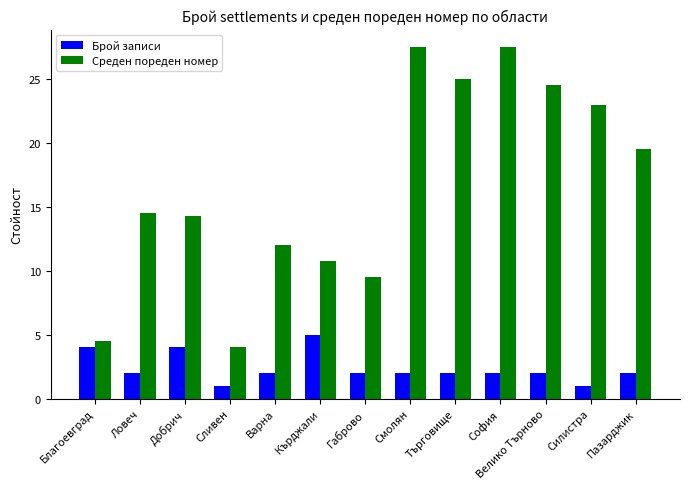

Is the value of Брой записи at Сливен greater than the value of Среден пореден номер at Сливен?

No